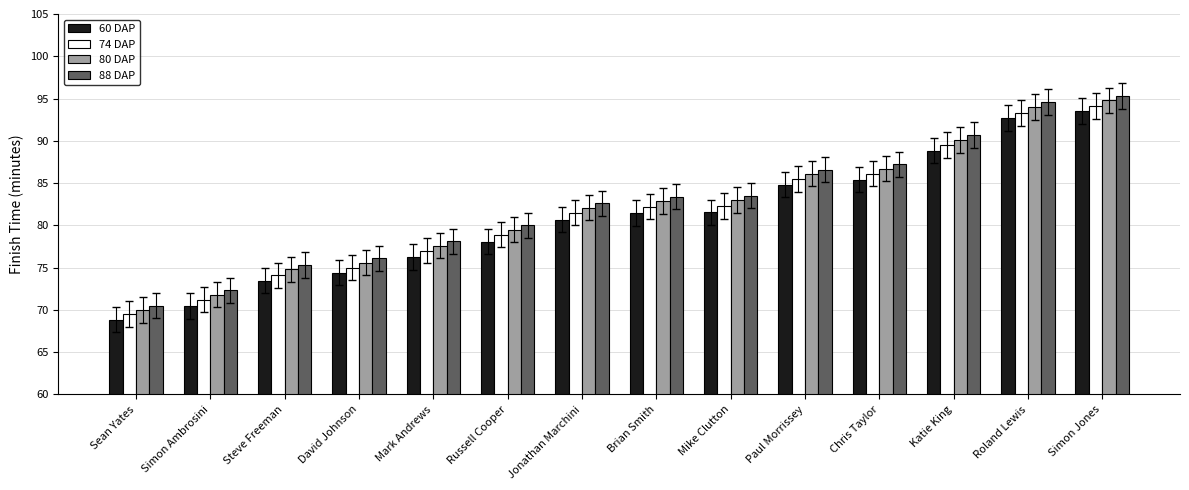

At which category is the sum across all series the highest?

Simon Jones